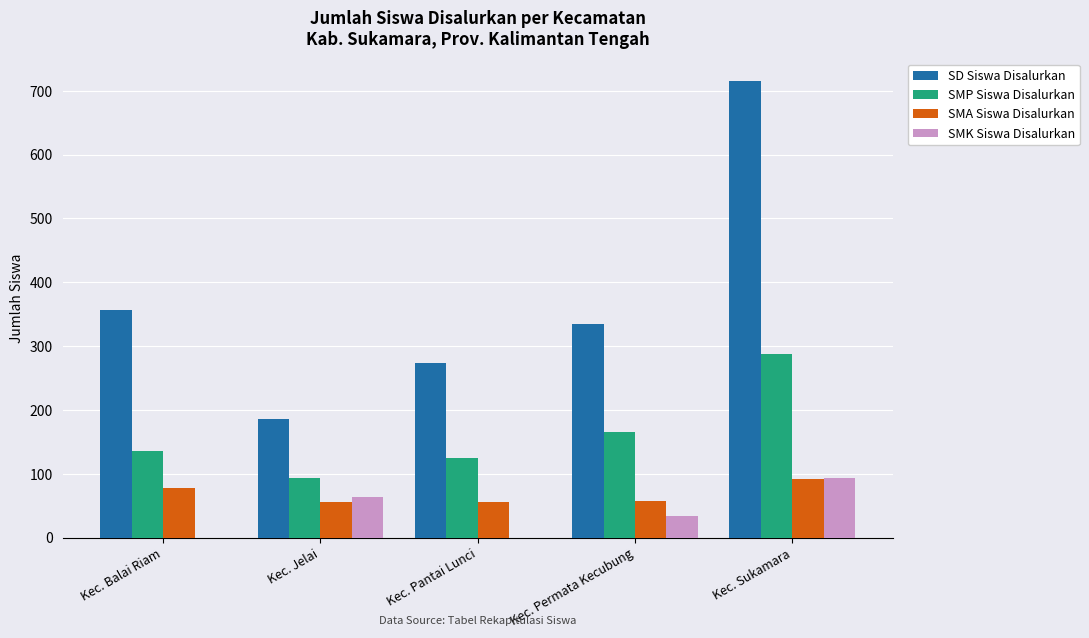

At which category does the chart reach its peak across all series?

Kec. Sukamara